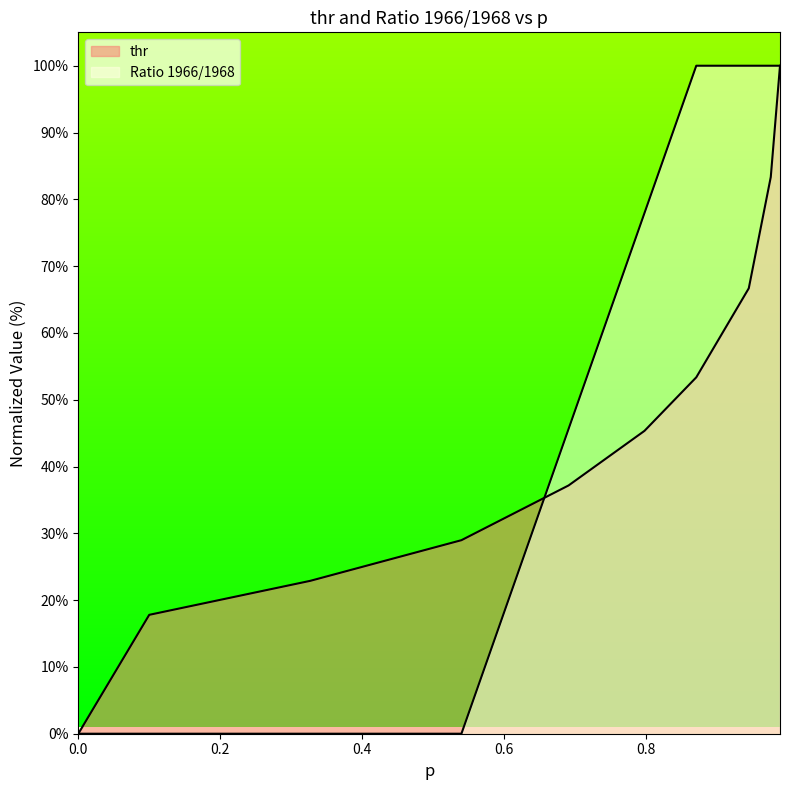

Which series has the largest total across all categories?

Ratio 1966/1968